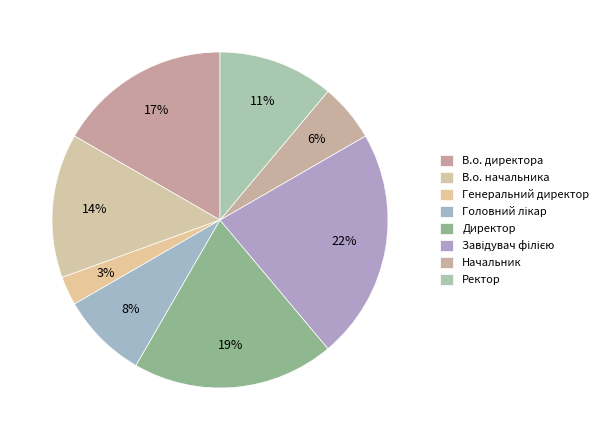

Is В.о. директора the majority of the pie?

No